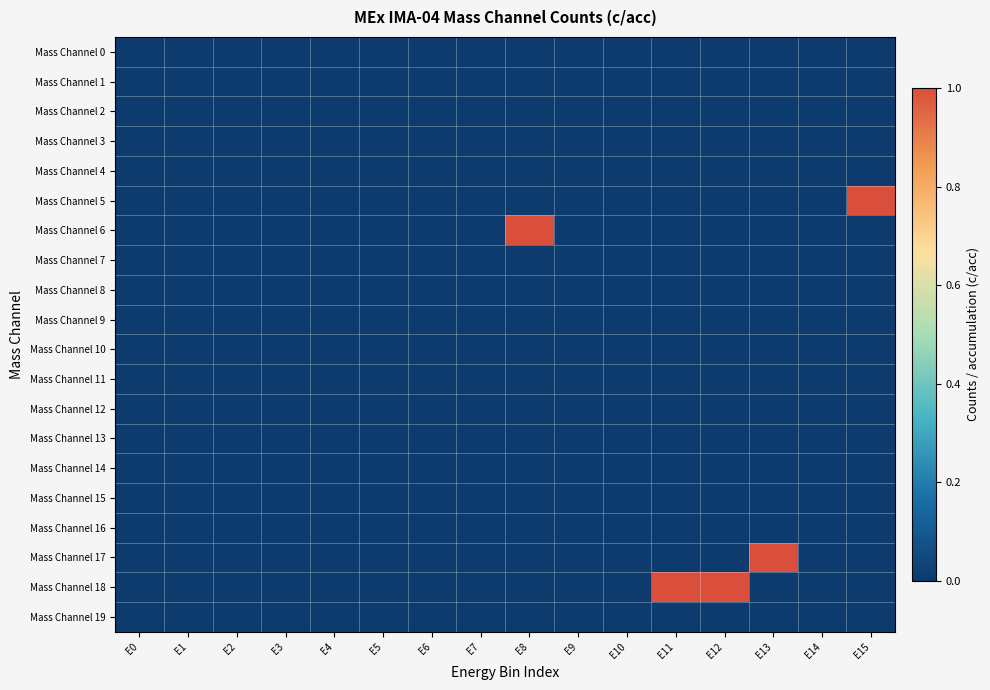

Rank the series at E4 from highest to lowest value.

Mass Channel 0, Mass Channel 1, Mass Channel 2, Mass Channel 3, Mass Channel 4, Mass Channel 5, Mass Channel 6, Mass Channel 7, Mass Channel 8, Mass Channel 9, Mass Channel 10, Mass Channel 11, Mass Channel 12, Mass Channel 13, Mass Channel 14, Mass Channel 15, Mass Channel 16, Mass Channel 17, Mass Channel 18, Mass Channel 19